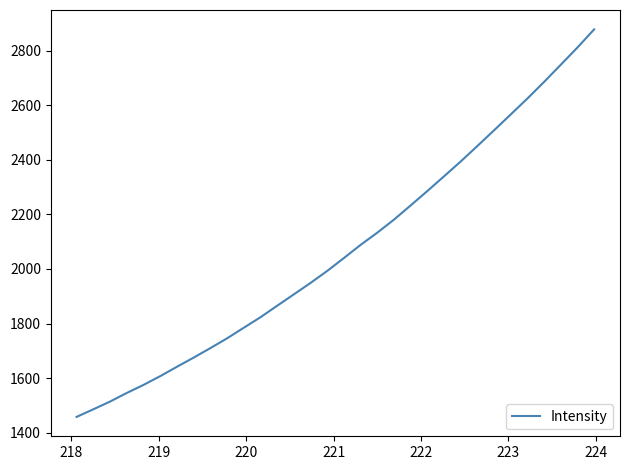

What is the maximum value shown in the chart?

2877.7